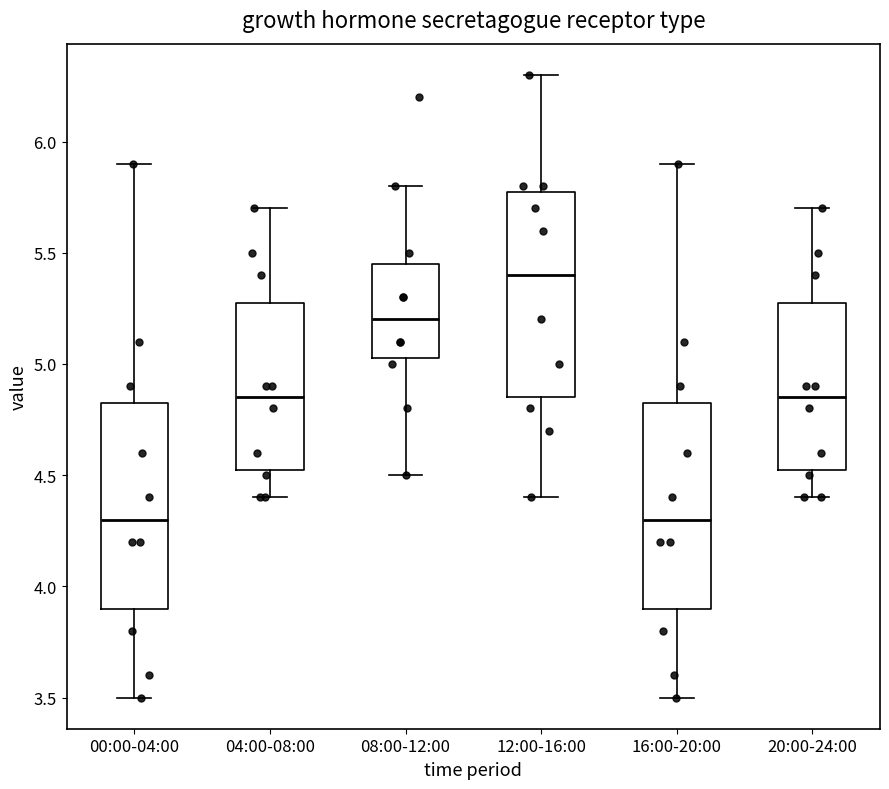

Where does the upper whisker of the box for 20:00-24:00 end on the y-axis? The values are not printed on the chart, so give them approximately, as read against the axis.

5.70